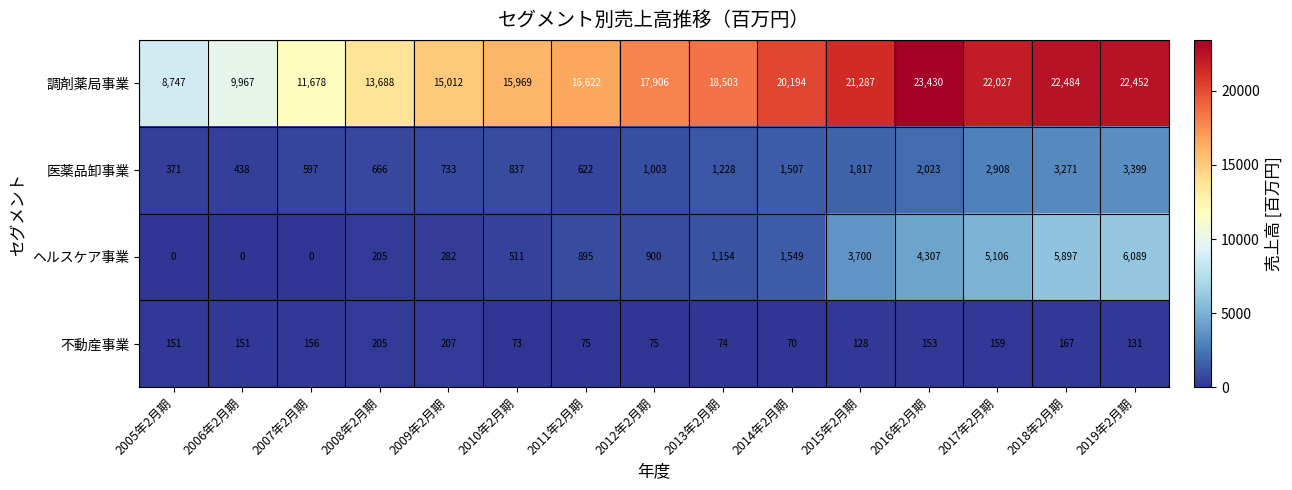

Which series has the largest range (max minus min)?

調剤薬局事業